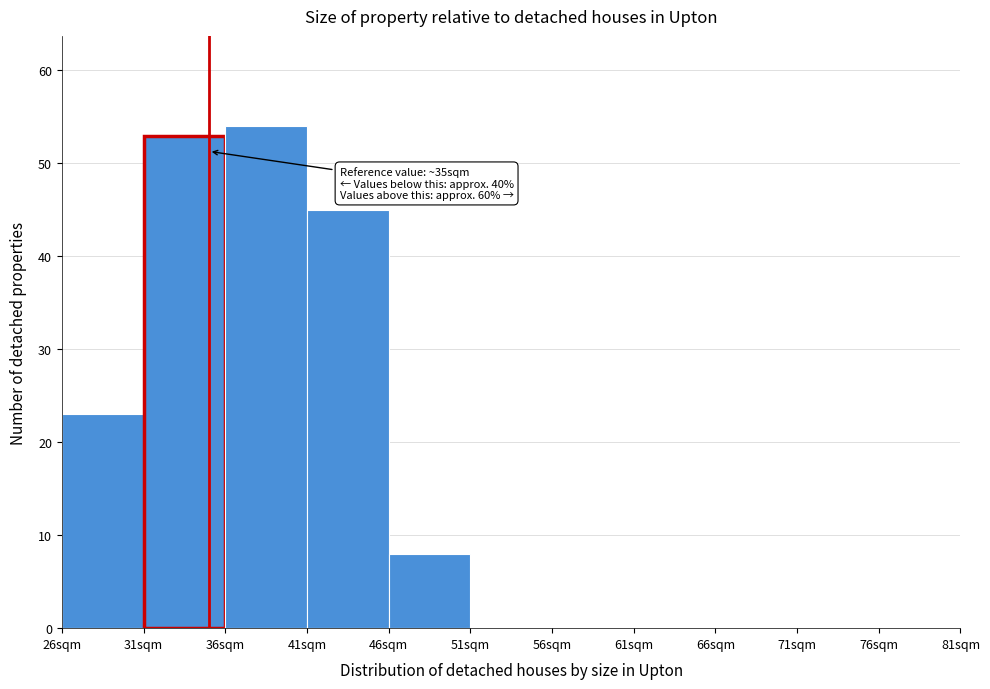

Over which range of the x-axis is the bar tallest?

36 to 41